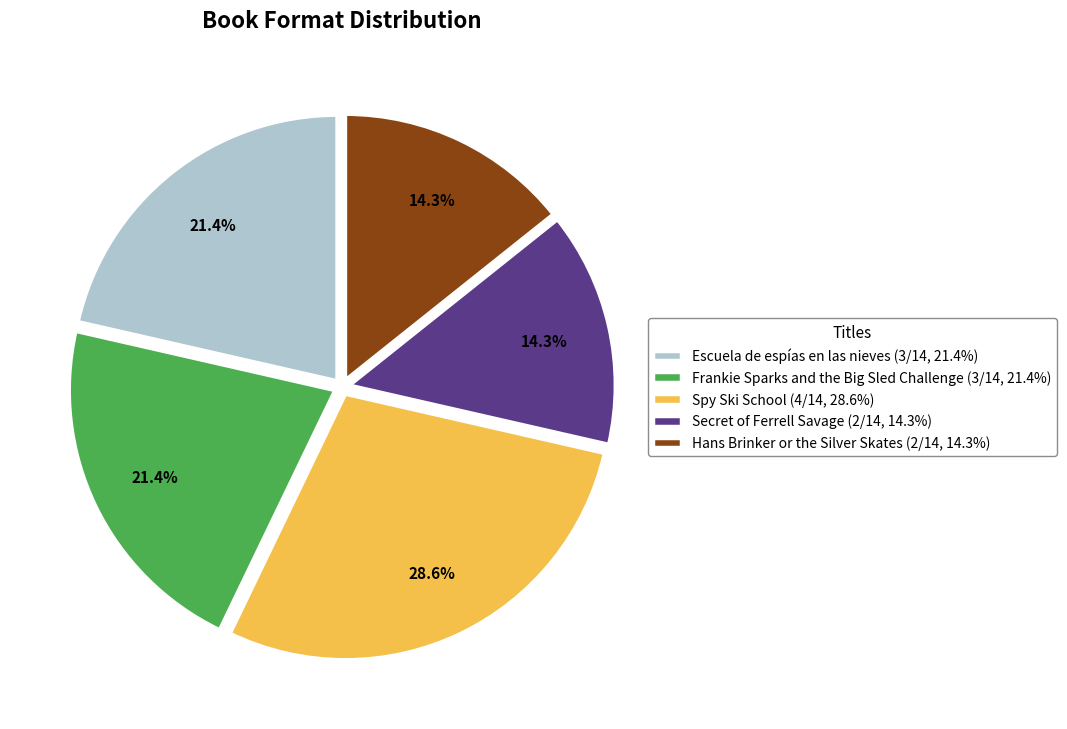

Is it true that Spy Ski School is 29% of the pie?

True